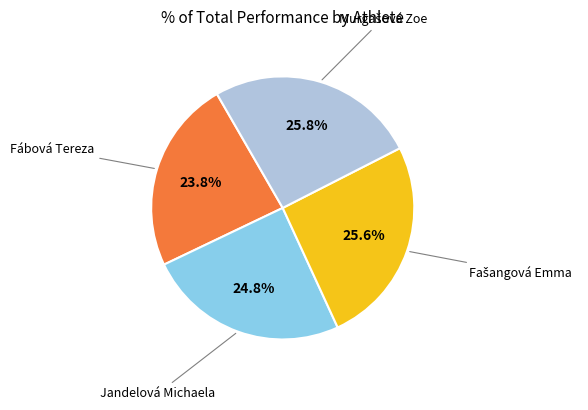

What is the smallest slice in the pie chart?

Fábová Tereza